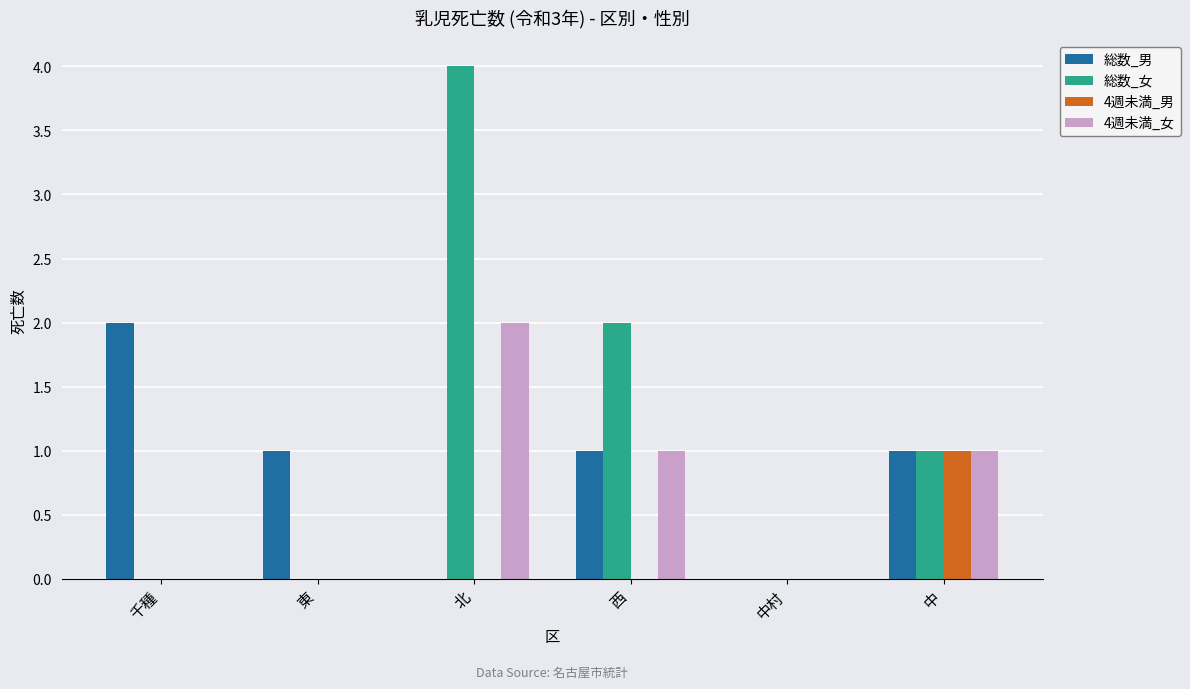

Between 千種 and 西, which series saw the biggest shift?

総数_女